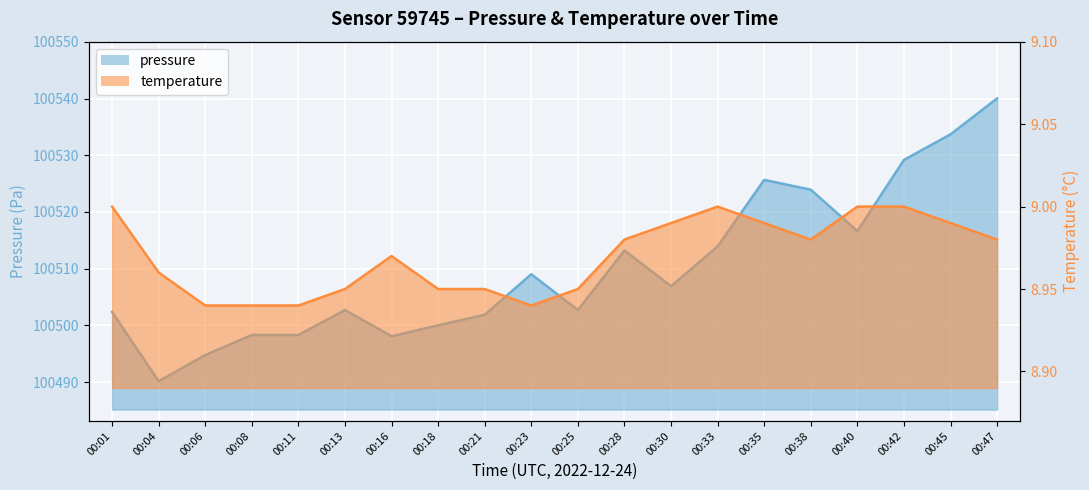

Where is the first local maximum for temperature?

00:16